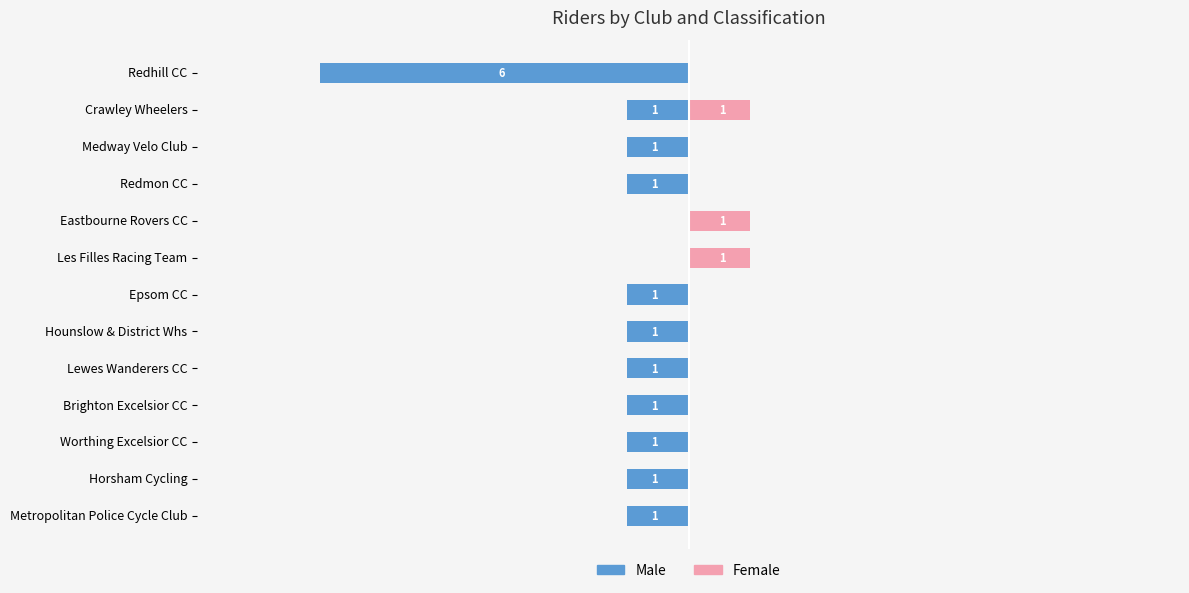

Rank the series at Crawley Wheelers from highest to lowest value.

Female, Male